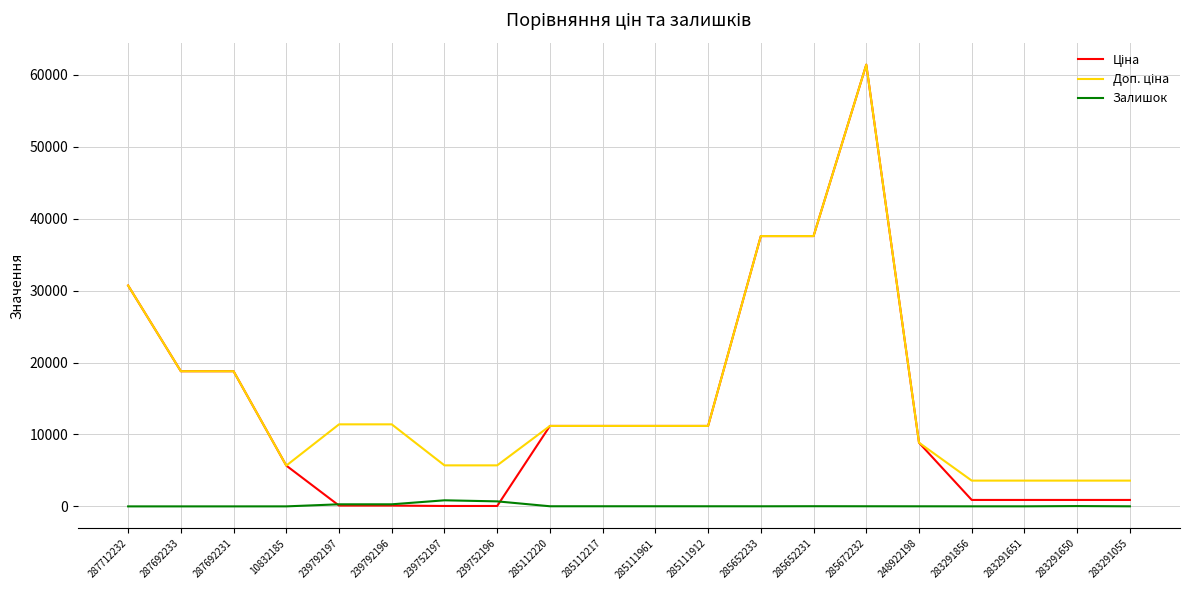

Which label corresponds to the largest value in the chart?

285672232